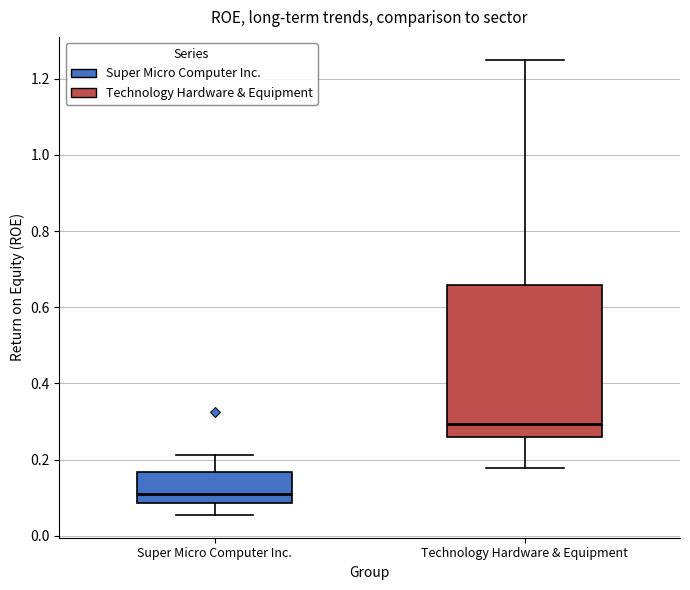

Reading left to right, transcribe this box plot: for each box, give where its median line is, the range the box spans, and where its two whiskers end, as read against the y-axis. The values are not printed on the chart, so give them approximately, as read against the axis.

Super Micro Computer Inc.: median 0.10, box 0.08 to 0.16, whiskers 0.06 to 0.22
Technology Hardware & Equipment: median 0.30, box 0.26 to 0.66, whiskers 0.18 to 1.24